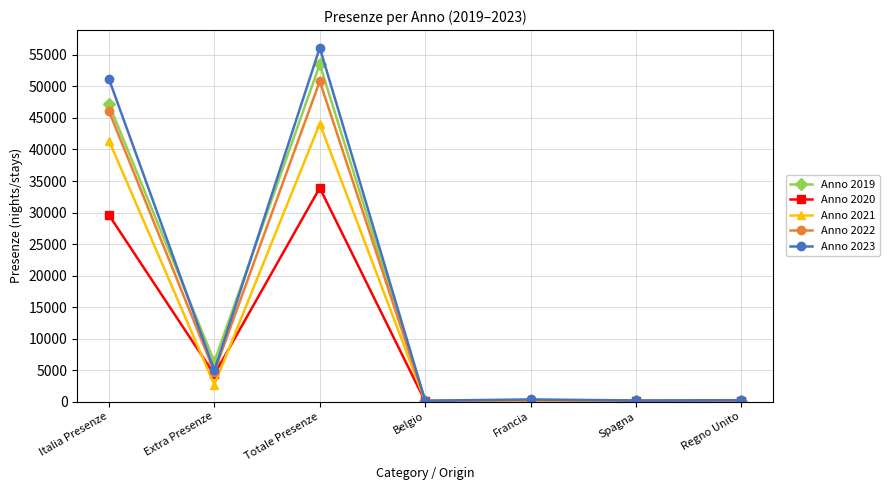

What is the difference between the Anno 2022 values at Totale Presenze and Extra Presenze?

46100